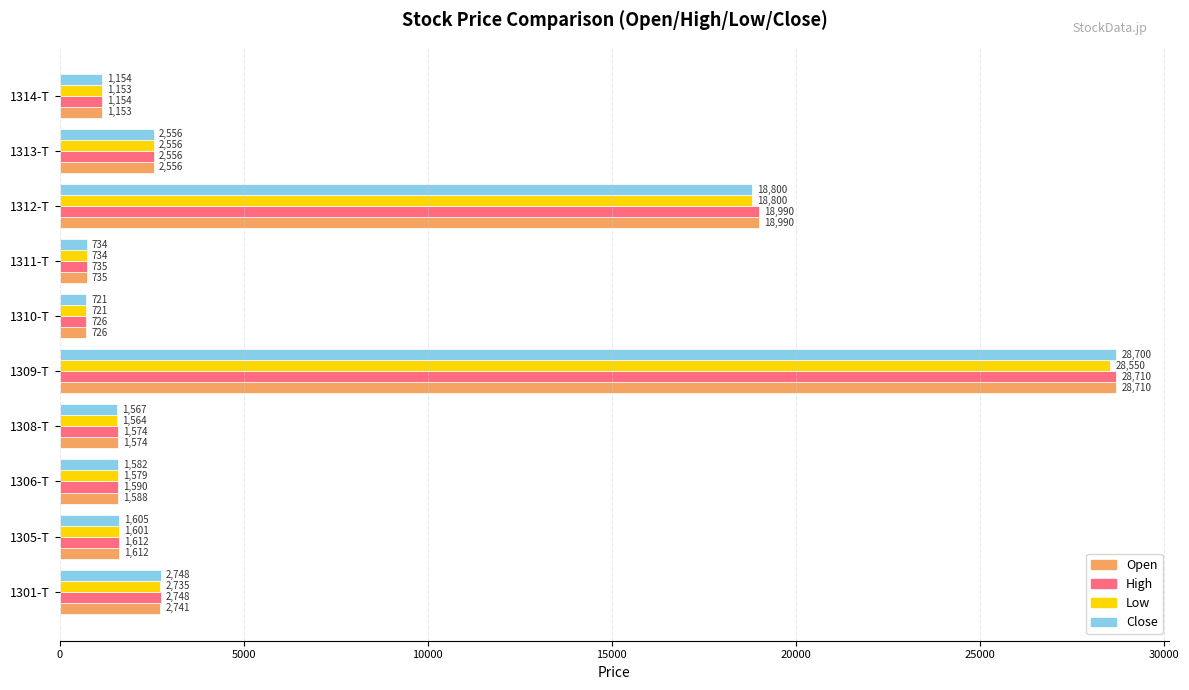

What is the minimum value for Low?

721